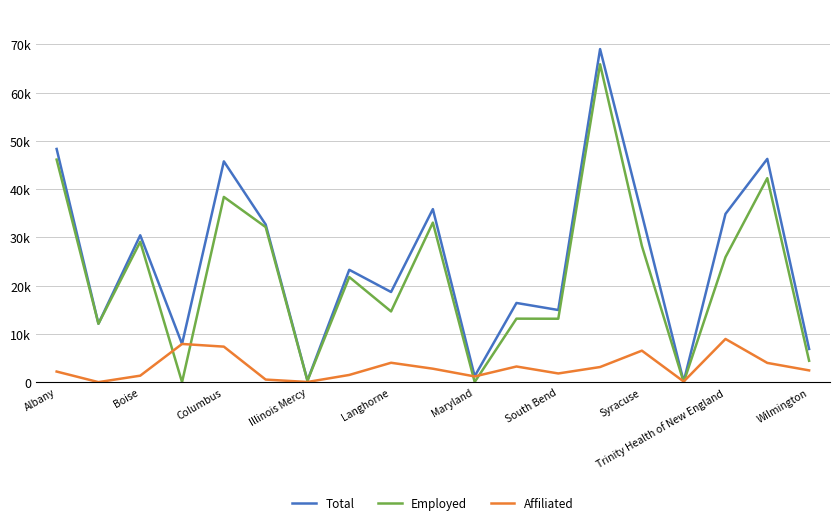

Does the chart have visible grid lines?

Yes